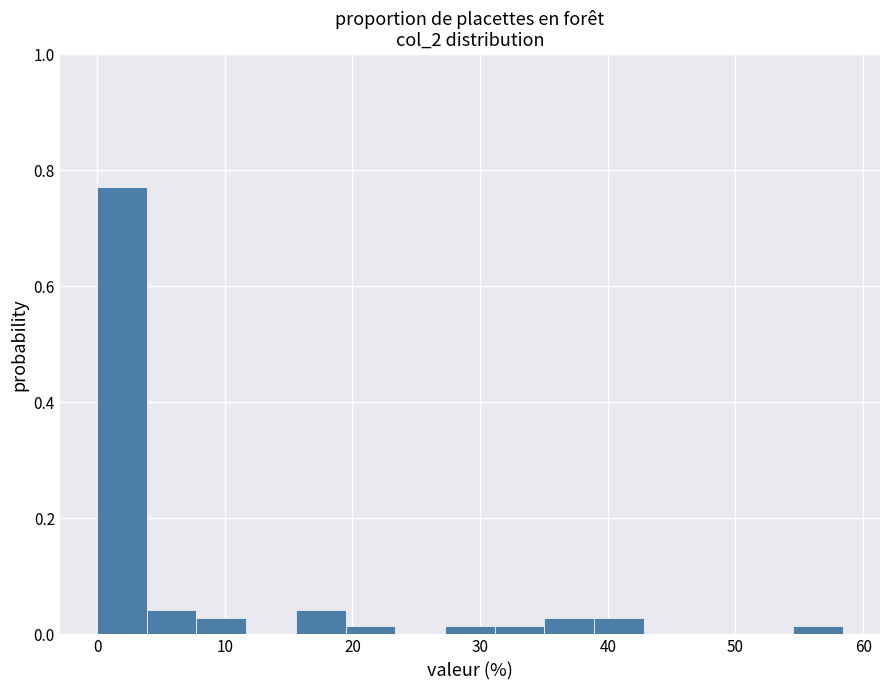

Around what value on the x-axis is the tallest bar? Give the approximate position of its centre, as read against the axis.

2